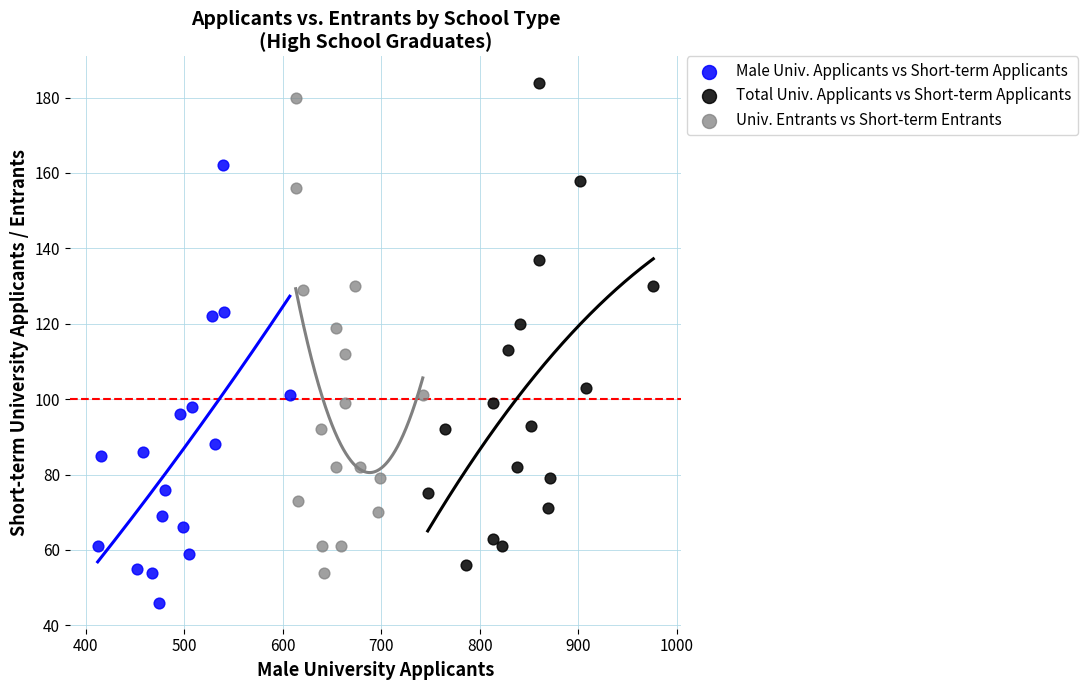

Which series contains the lowest Y value?

Male Univ. Applicants vs Short-term Applicants